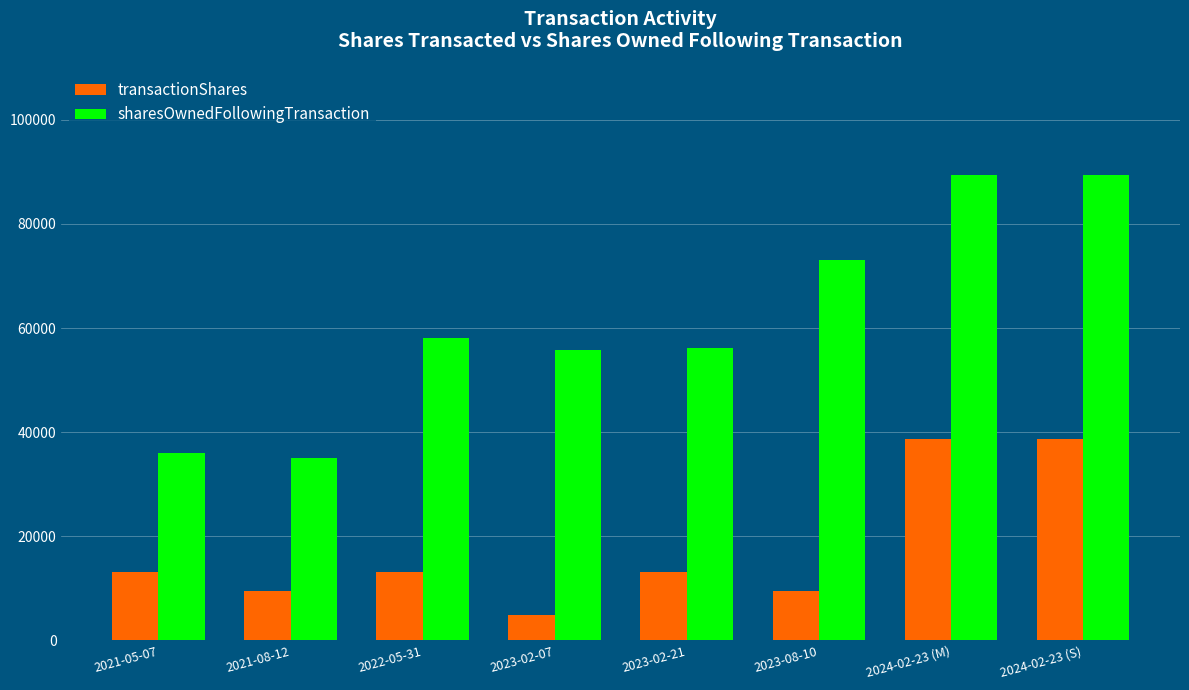

Which series changed the most between 2023-02-21 and 2023-08-10?

sharesOwnedFollowingTransaction